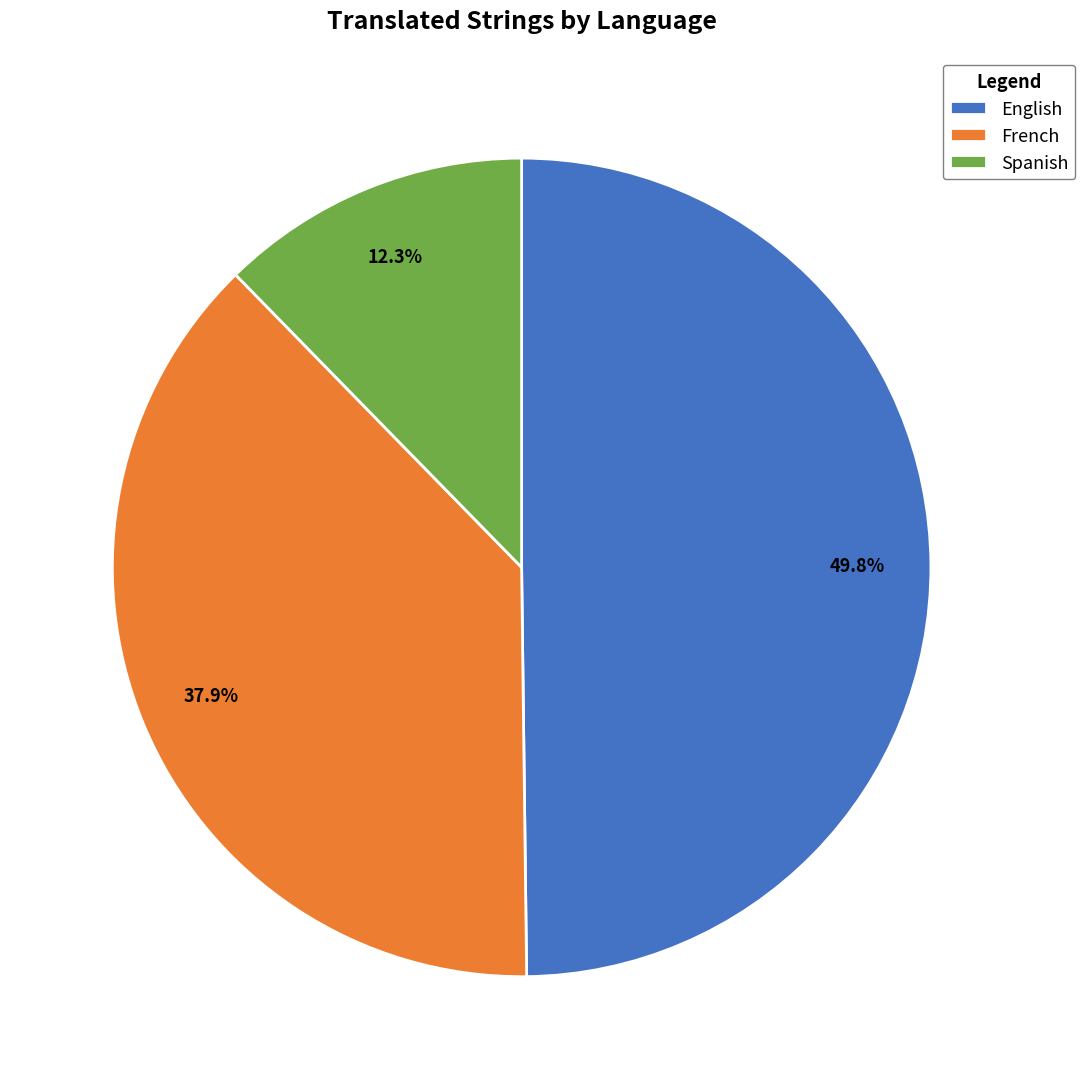

The Spanish slice represents 12% of the pie. True or false?

True